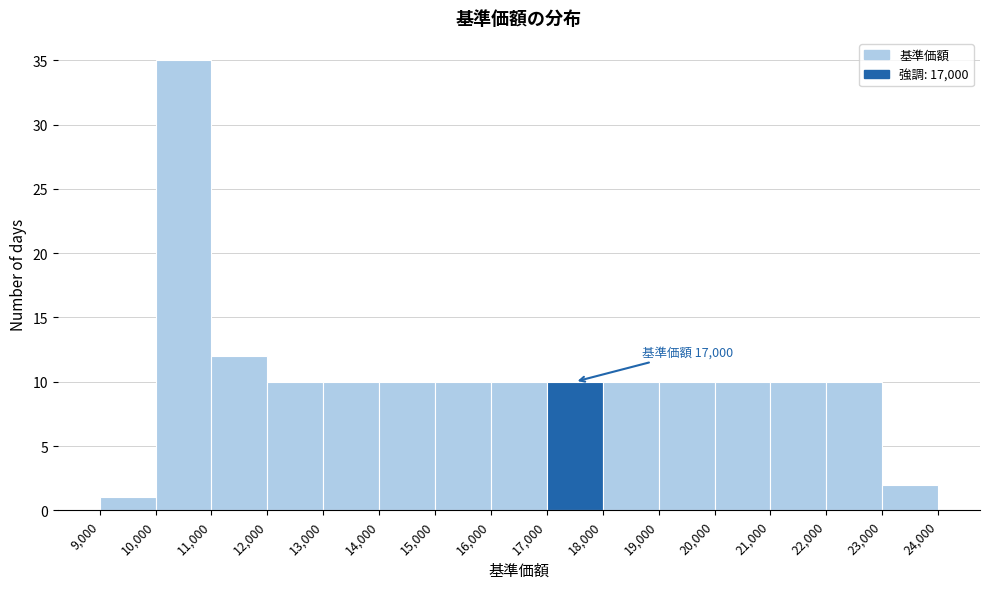

Which range on the x-axis has the tallest bar?

10,000 to 11,000